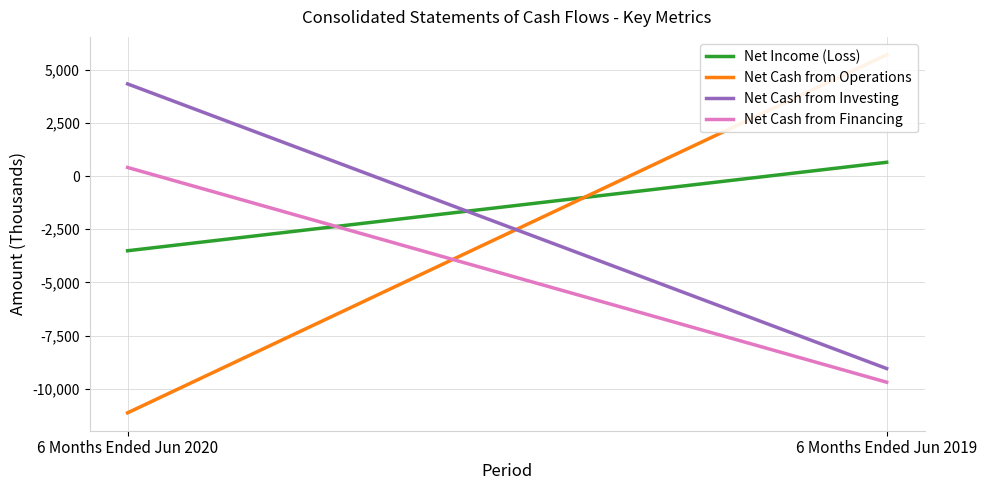

What is the value of the Net Cash from Operations point at the 1st from the left?

-11131